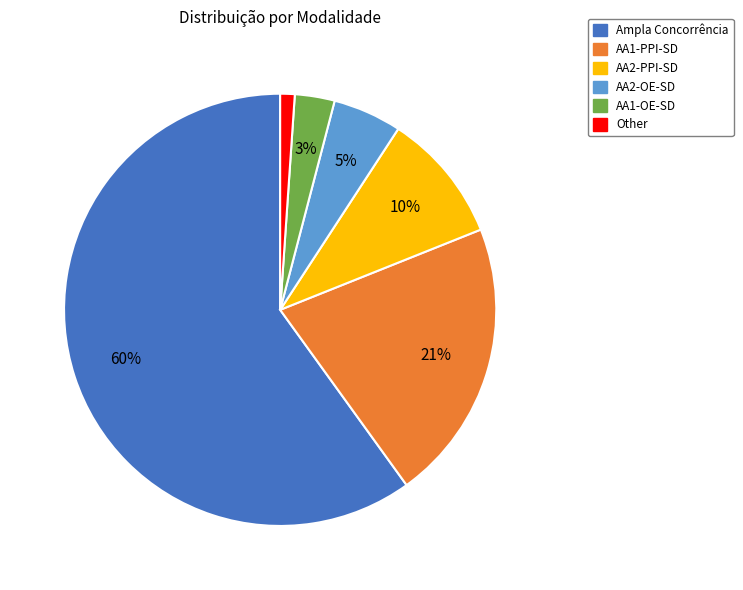

How many slices are in this pie chart?

6